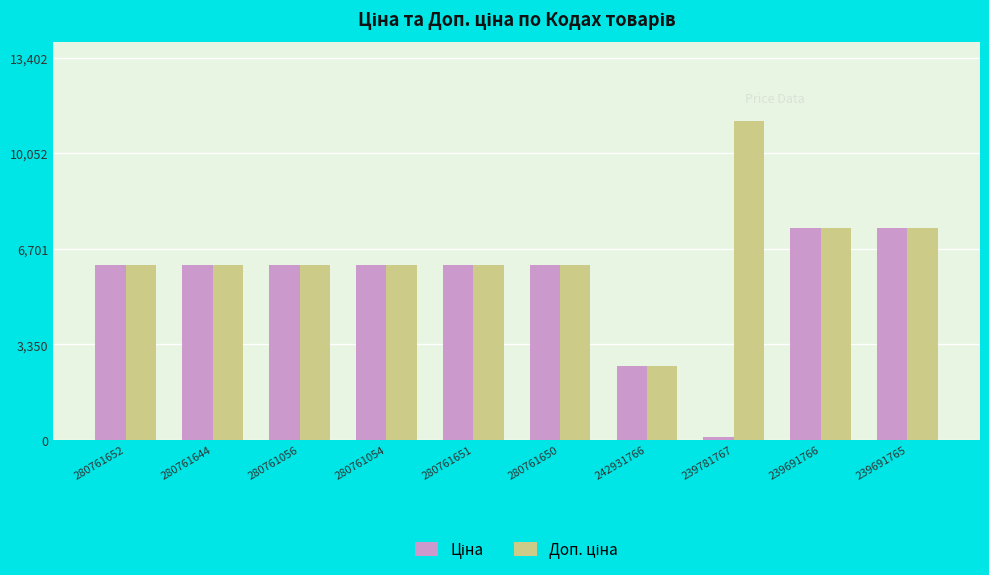

At which category does the chart reach its minimum across all series?

239781767